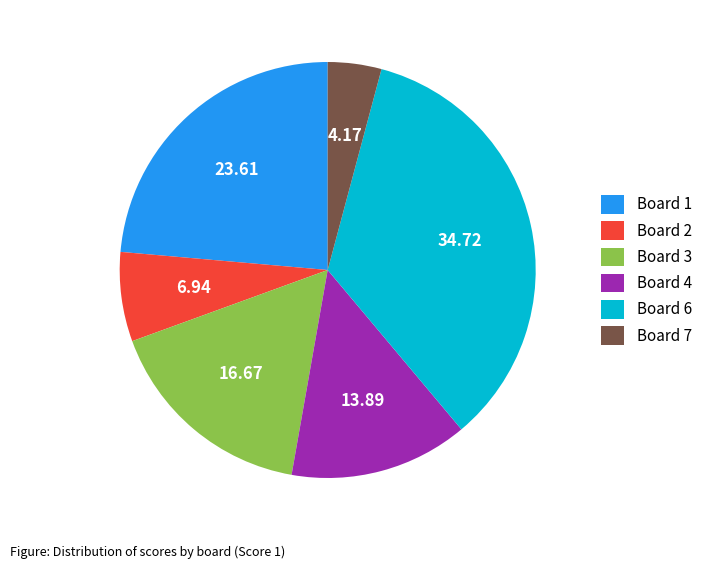

Rank the categories by value from highest to lowest.

Board 6, Board 1, Board 3, Board 4, Board 2, Board 7